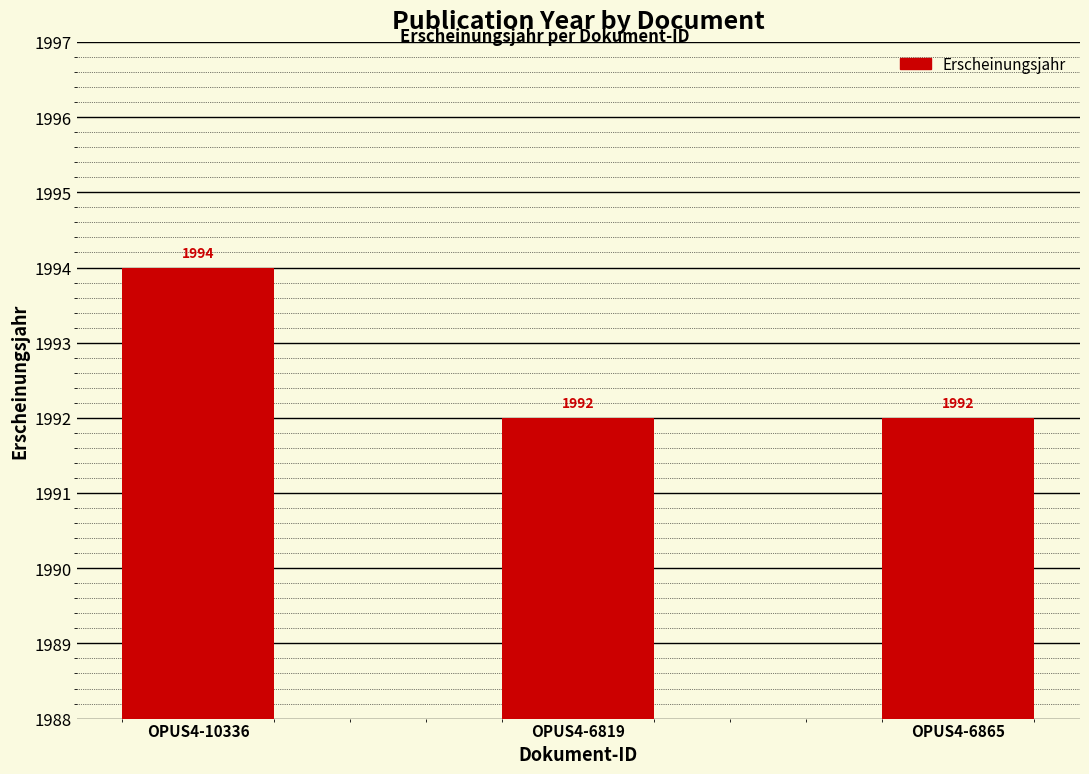

Is it true that the value at OPUS4-6819 is 1992?

True